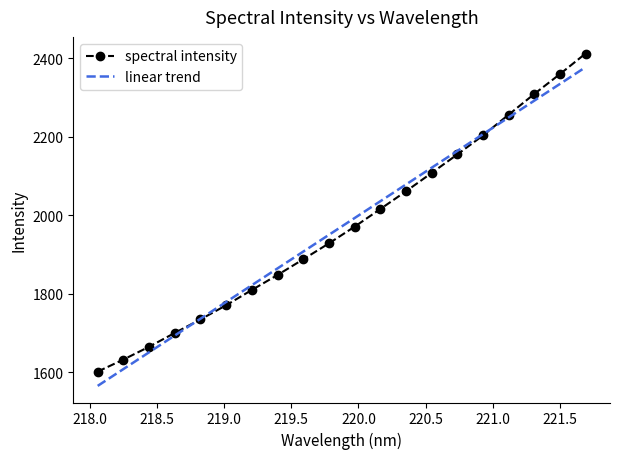

What is the greatest value displayed?

2411.6